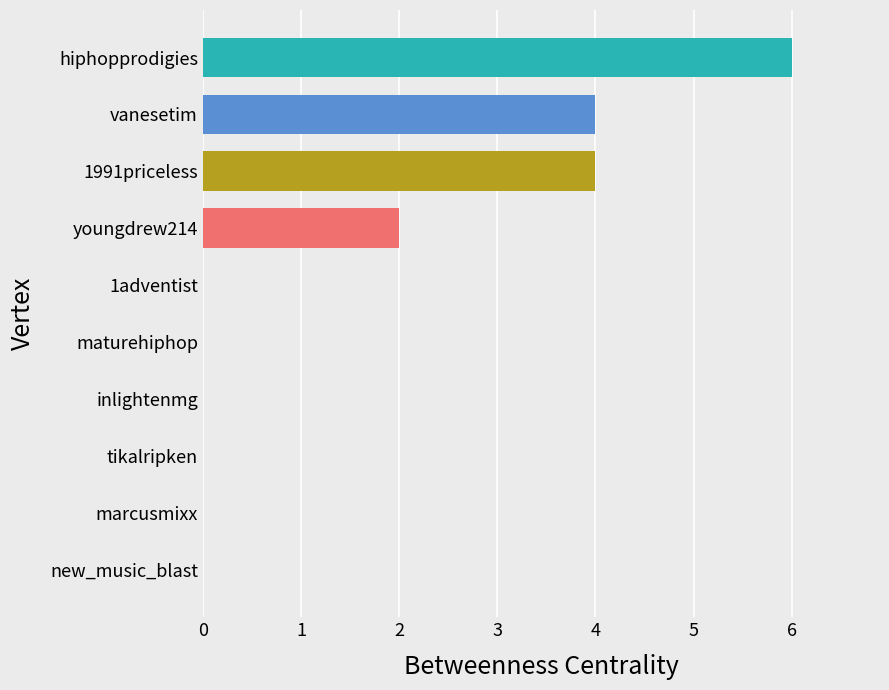

Reading bottom to top, list all the values displayed in this chart.

new_music_blast=0	marcusmixx=0	tikalripken=0	inlightenmg=0	maturehiphop=0	1adventist=0	youngdrew214=2	1991priceless=4	vanesetim=4	hiphopprodigies=6